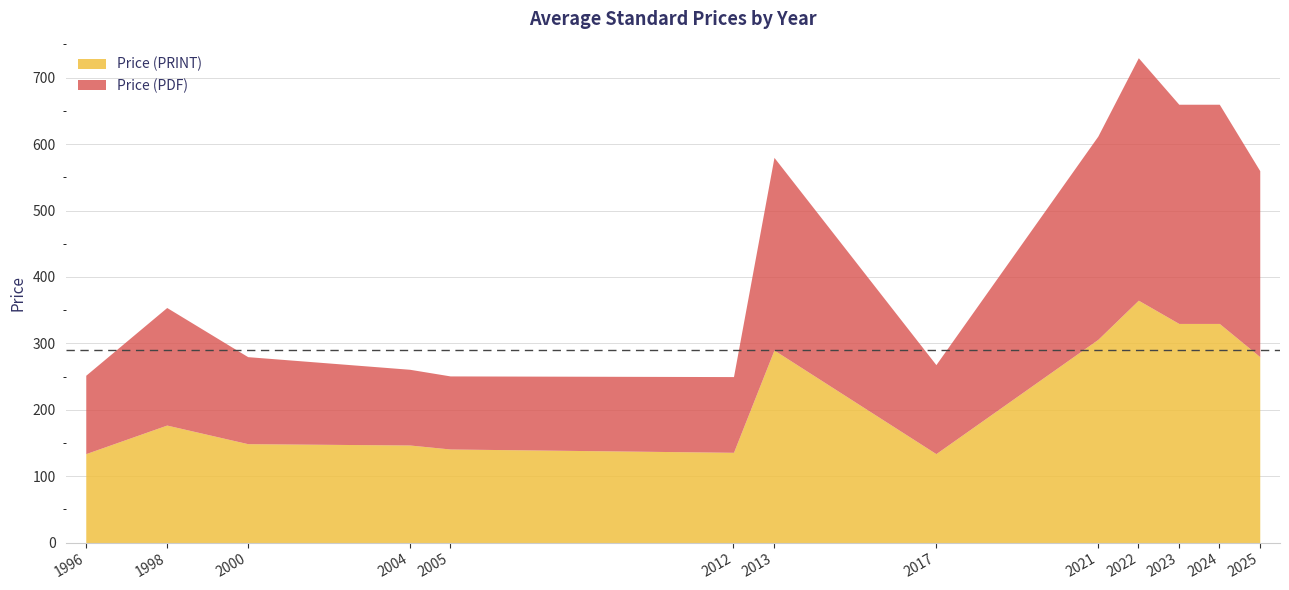

True or false: Price (PRINT) and Price (PDF) cross at least once.

False